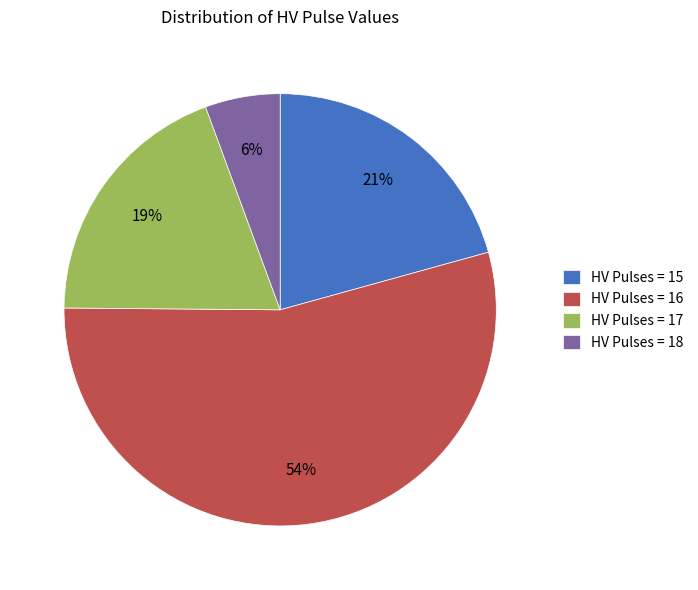

Which has a higher value, HV Pulses = 15 or HV Pulses = 18?

HV Pulses = 15